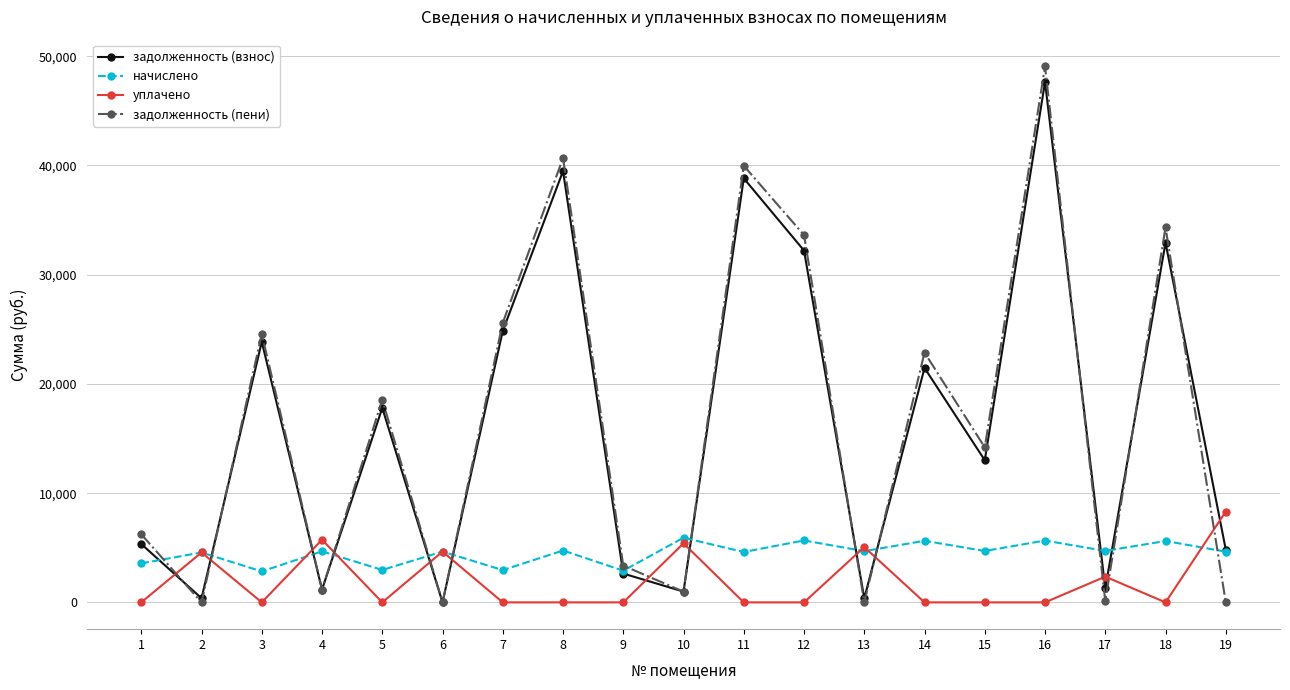

The value of начислено at 10 is 5914.8. True or false?

True